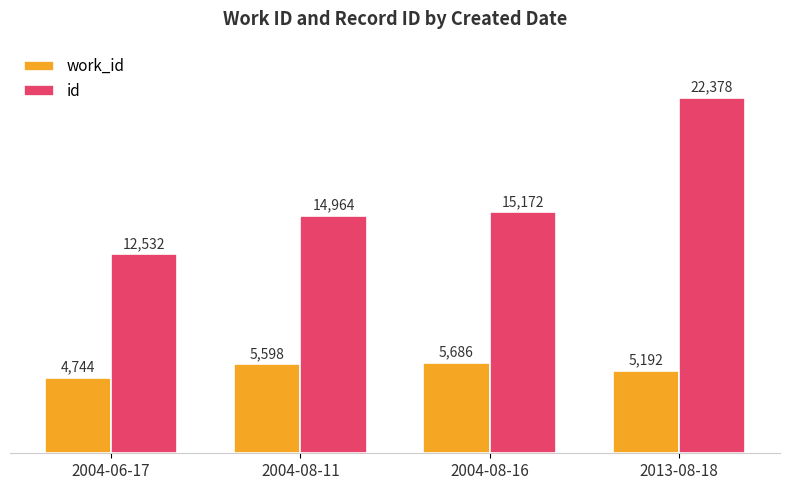

Is the value of id at 2013-08-18 greater than the value of work_id at 2004-08-16?

Yes